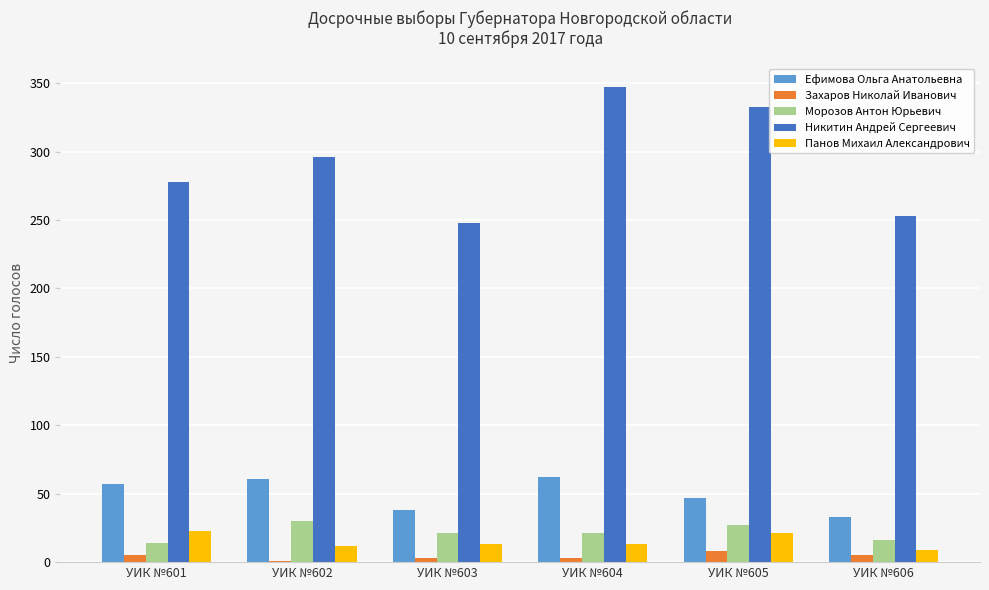

Is it true that Никитин Андрей Сергеевич equals 347 at УИК №604?

True